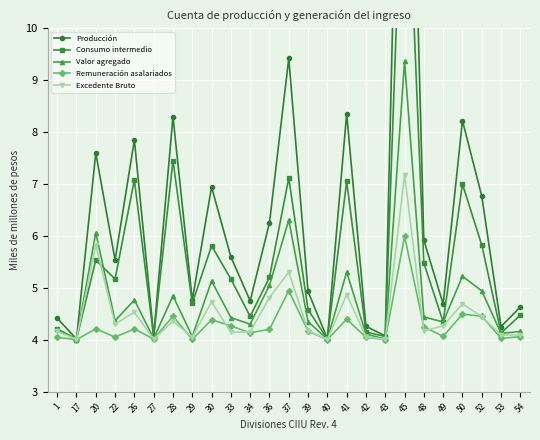

The Valor agregado series shows 5.8 at 22. True or false?

False